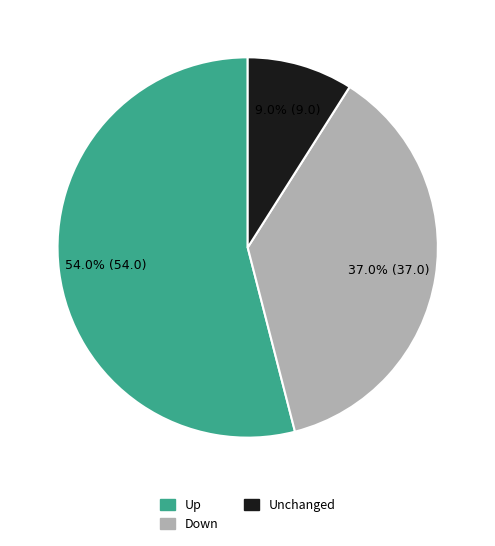

Does any single category account for the majority?

Yes